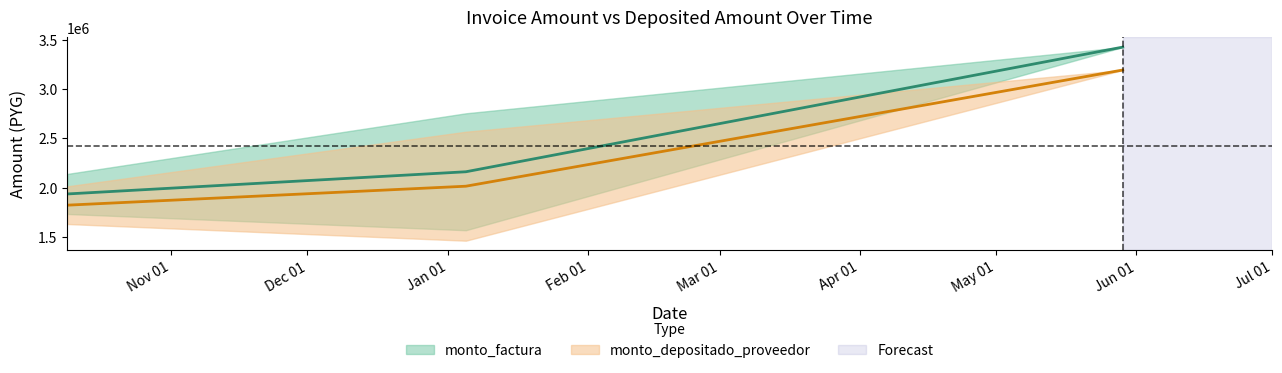

What is the difference between the highest and lowest values at 2023-10-09?

165014